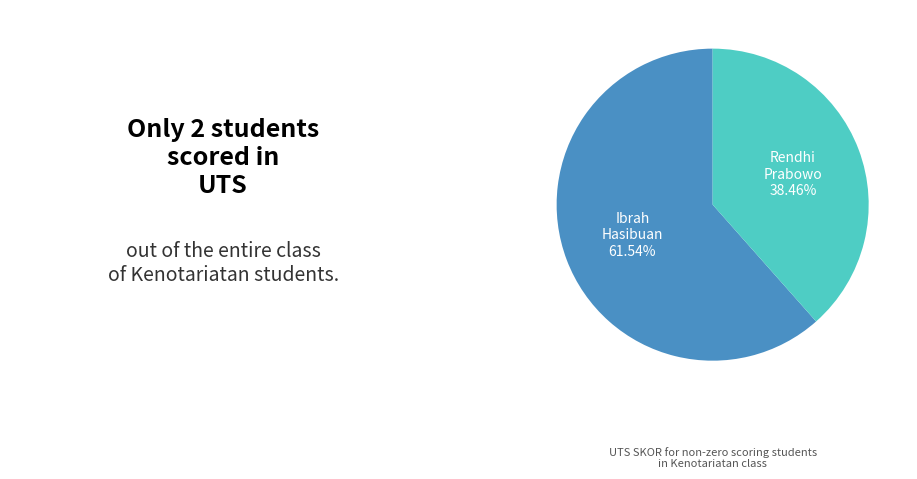

To the nearest percent, what is the average slice percentage?

50%